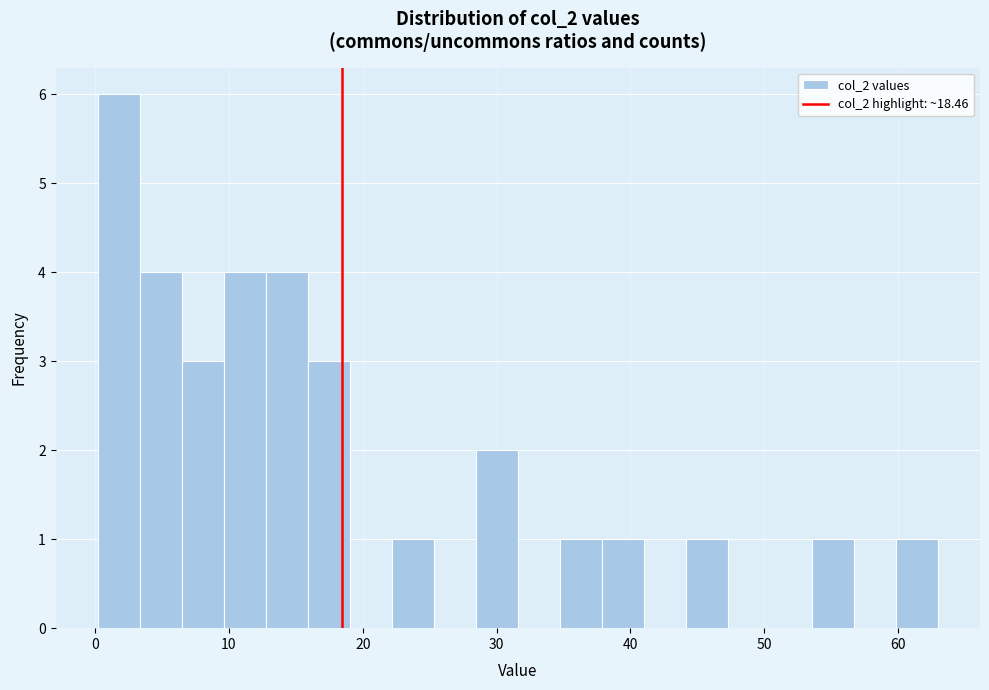

Around what value on the x-axis is the tallest bar? Give the approximate position of its centre, as read against the axis.

2